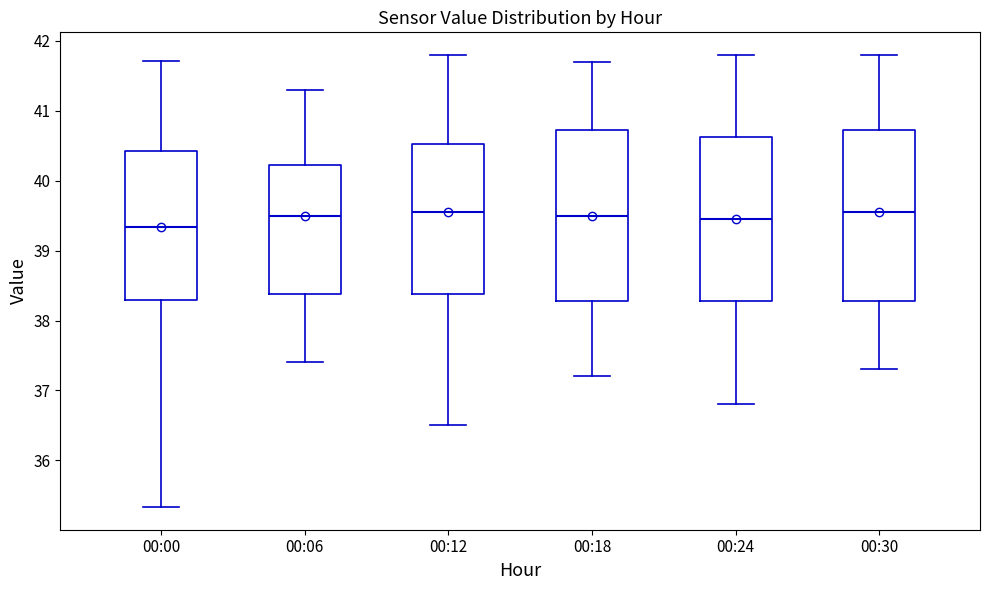

Where does the upper whisker of the box for 00:30 end on the y-axis? The values are not printed on the chart, so give them approximately, as read against the axis.

41.8